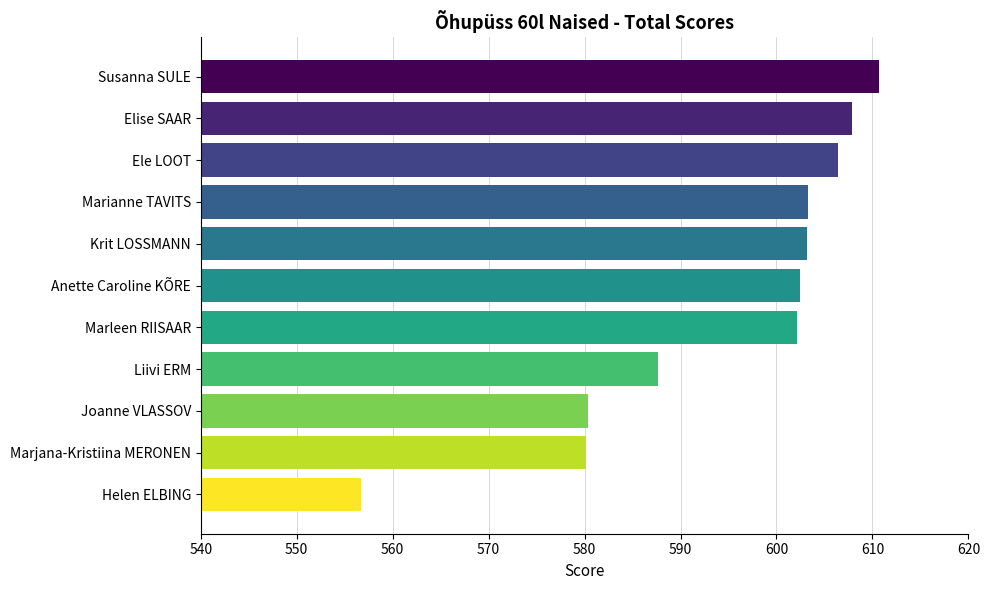

Is it true that the value at Krit LOSSMANN is 963.3?

False